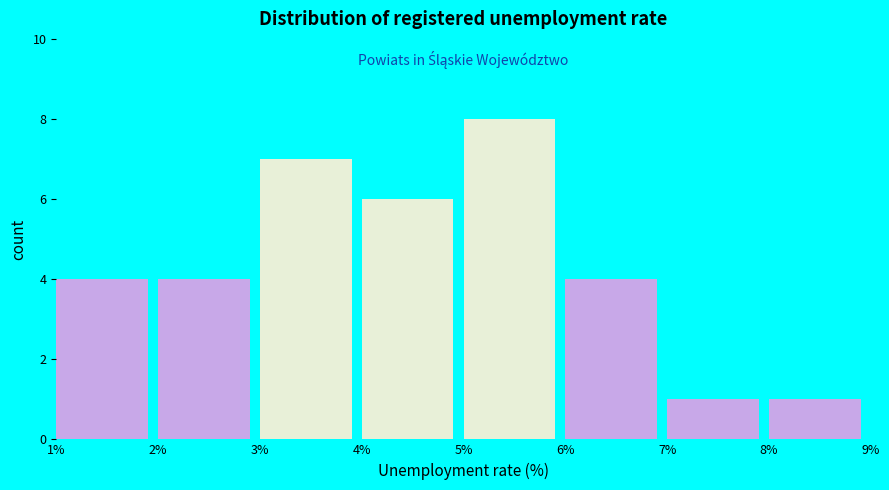

Reading left to right, transcribe this chart: for each bar, give the range it covers on the x-axis and its height. The values are not printed on the chart, so give them approximately, as read against the axis.

1% to 2%: 4
2% to 3%: 4
3% to 4%: 7
4% to 5%: 6
5% to 6%: 8
6% to 7%: 4
7% to 8%: 1
8% to 9%: 1